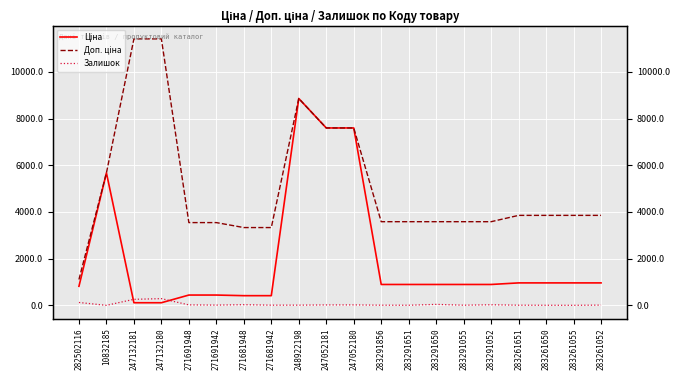

Reading right to left, list all the values displayed in this chart.

Ціна: 283261052=963.5	283261055=963.5	283261650=963.5	283261651=963.5	283291052=895.9	283291055=895.9	283291650=895.9	283291651=895.9	283291856=895.9	247052180=7596.5	247052181=7596.5	248922198=8856.7	271681942=416.6	271681948=416.6	271691942=443.1	271691948=443.1	247132180=114.1	247132181=114.1	10832185=5673.8	282502116=818.5
Доп. ціна: 283261052=3854.0	283261055=3854.0	283261650=3854.0	283261651=3854.0	283291052=3583.6	283291055=3583.6	283291650=3583.6	283291651=3583.6	283291856=3583.6	247052180=7596.5	247052181=7596.5	248922198=8856.7	271681942=3332.5	271681948=3332.5	271691942=3545.0	271691948=3545.0	247132180=11410.0	247132181=11410.0	10832185=5673.8	282502116=1109.2
Залишок: 283261052=13.0	283261055=4.0	283261650=6.0	283261651=9.0	283291052=27.0	283291055=9.0	283291650=43.0	283291651=7.0	283291856=9.0	247052180=21.0	247052181=20.0	248922198=11.0	271681942=10.0	271681948=30.0	271691942=13.0	271691948=22.0	247132180=290.0	247132181=260.0	10832185=3.0	282502116=125.0